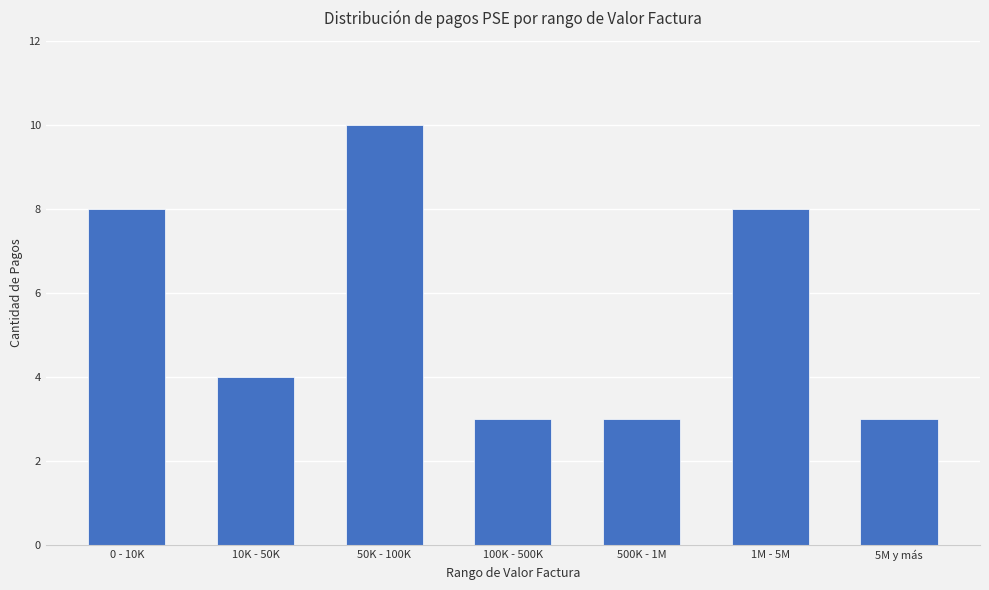

What is the label of the 2nd bar from the left?

10K - 50K